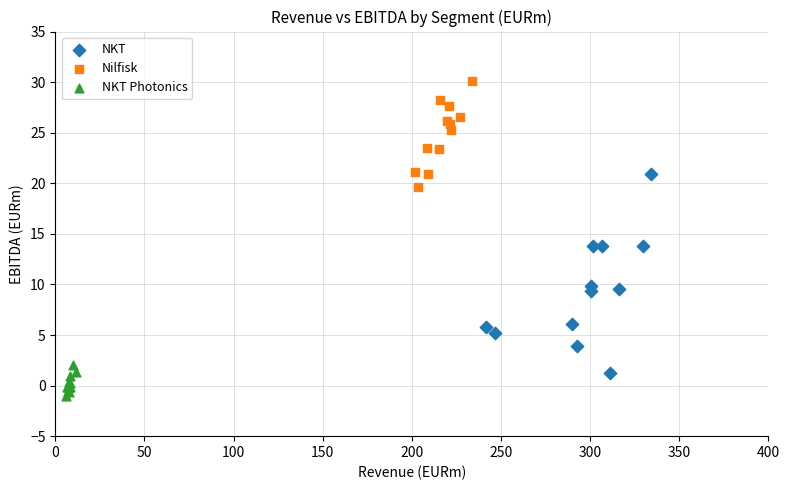

Which series reaches the minimum Y coordinate?

NKT Photonics